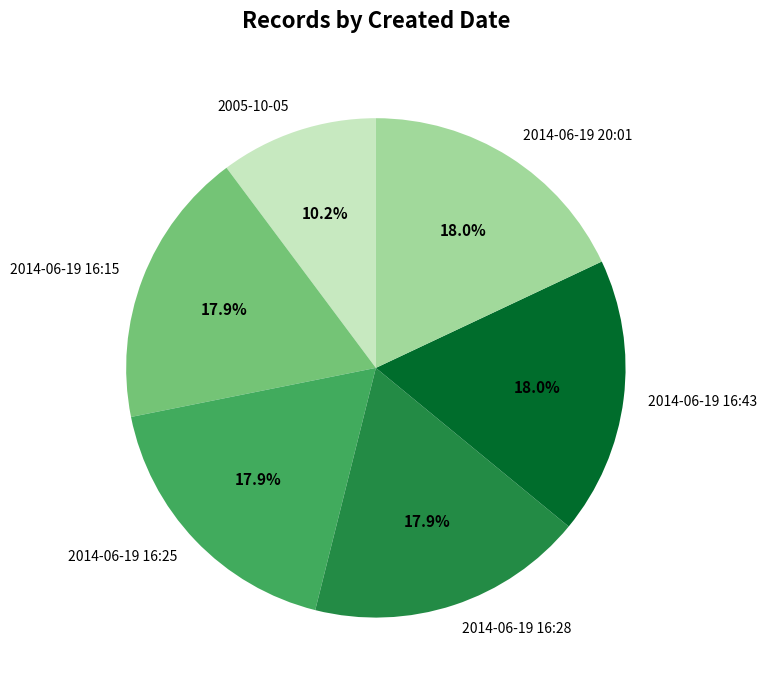

Approximately how many times larger is the value at 2014-06-19 16:15 compared to 2005-10-05?

1.8